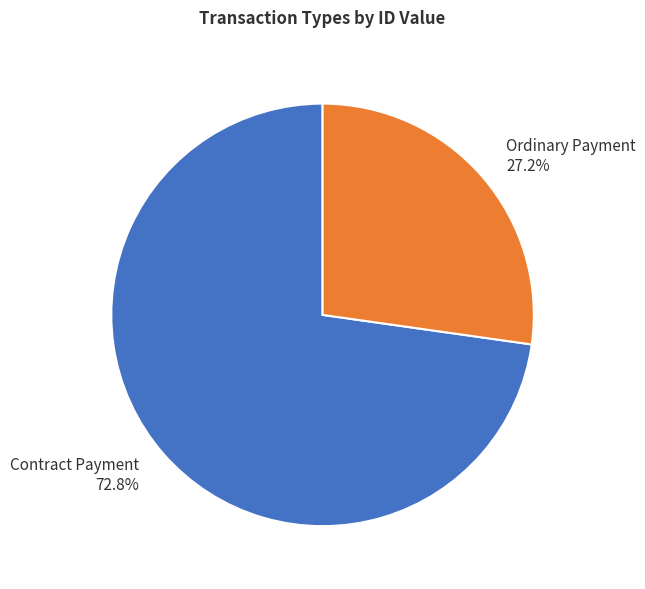

How many segments does this pie chart have?

2